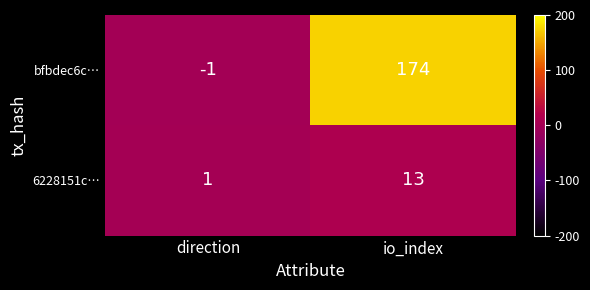

Reading left to right, extract all data points from this chart.

bfbdec6c…: direction=-1	io_index=174
6228151c…: direction=1	io_index=13